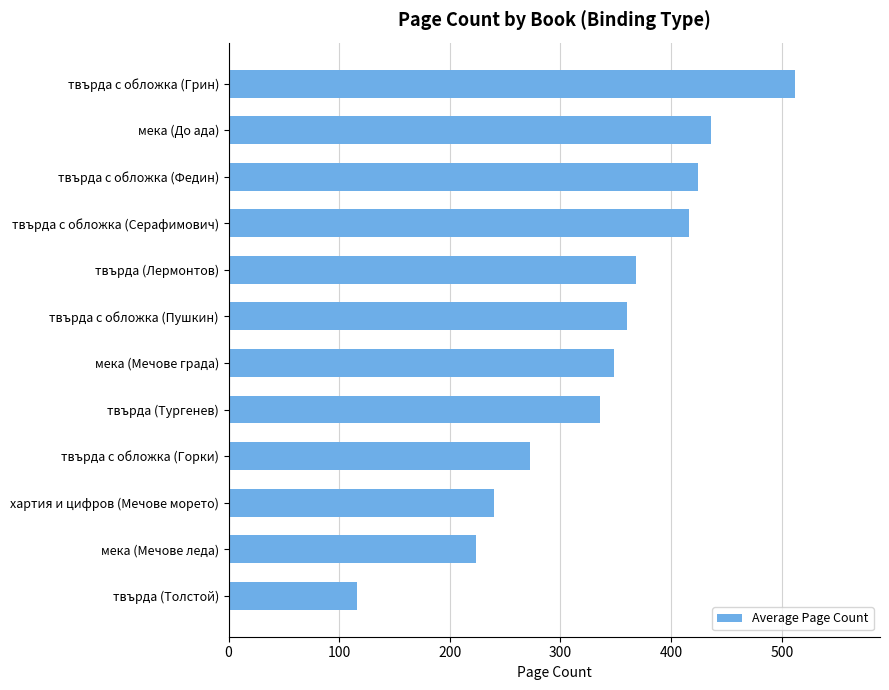

What is the difference between the maximum and minimum values?

396